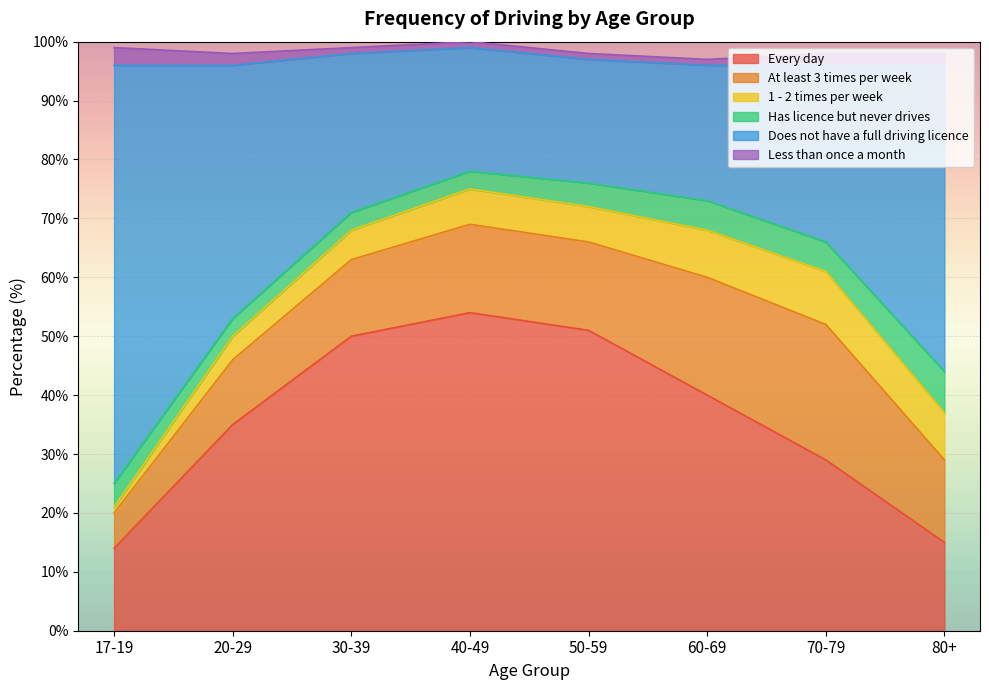

What is the label of the 7th point from the right?

20-29